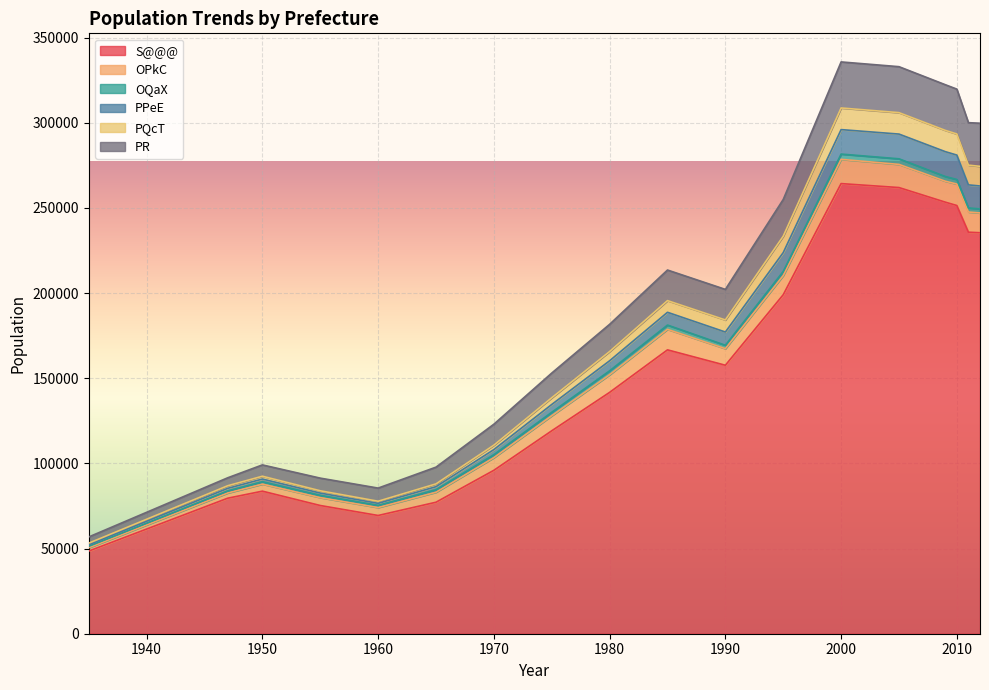

What is the minimum value for S@@@?

48528